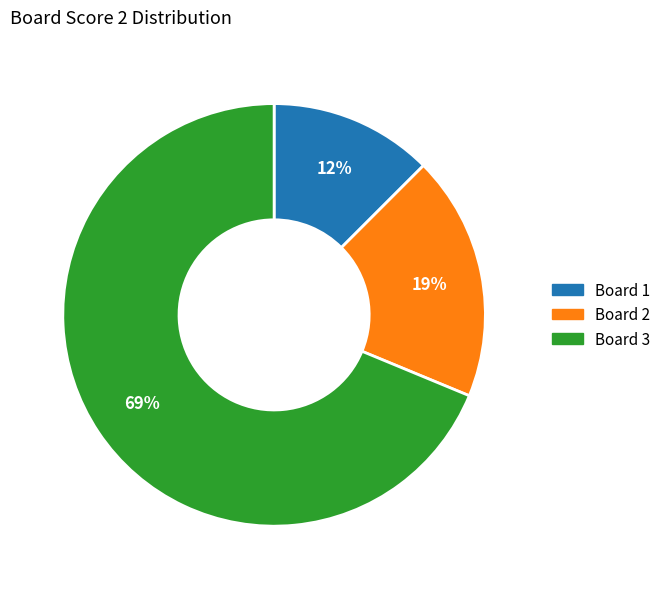

Is there any slice that represents more than half of the pie?

Yes